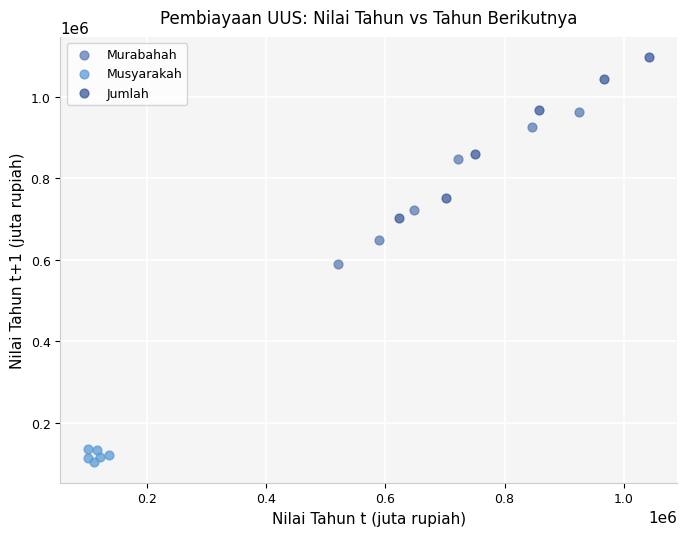

Which series contains the lowest Y value?

Musyarakah